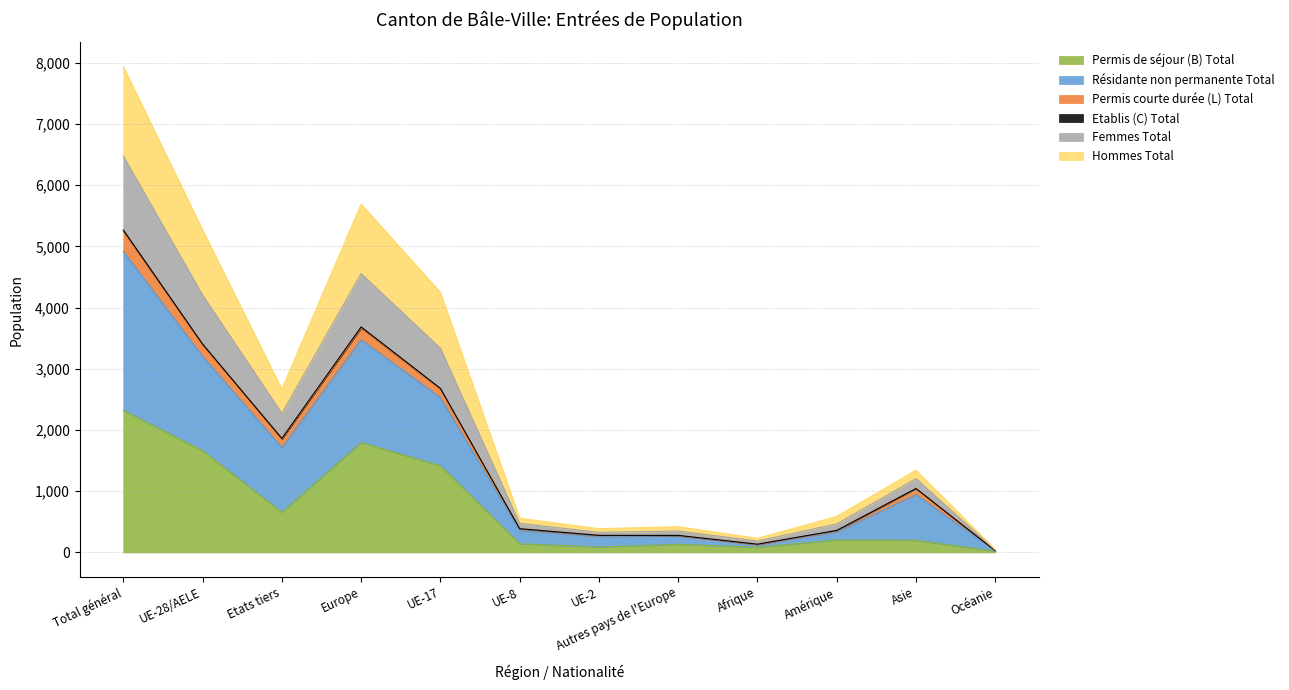

What is the highest value of the Permis de séjour (B) Total series?

2322